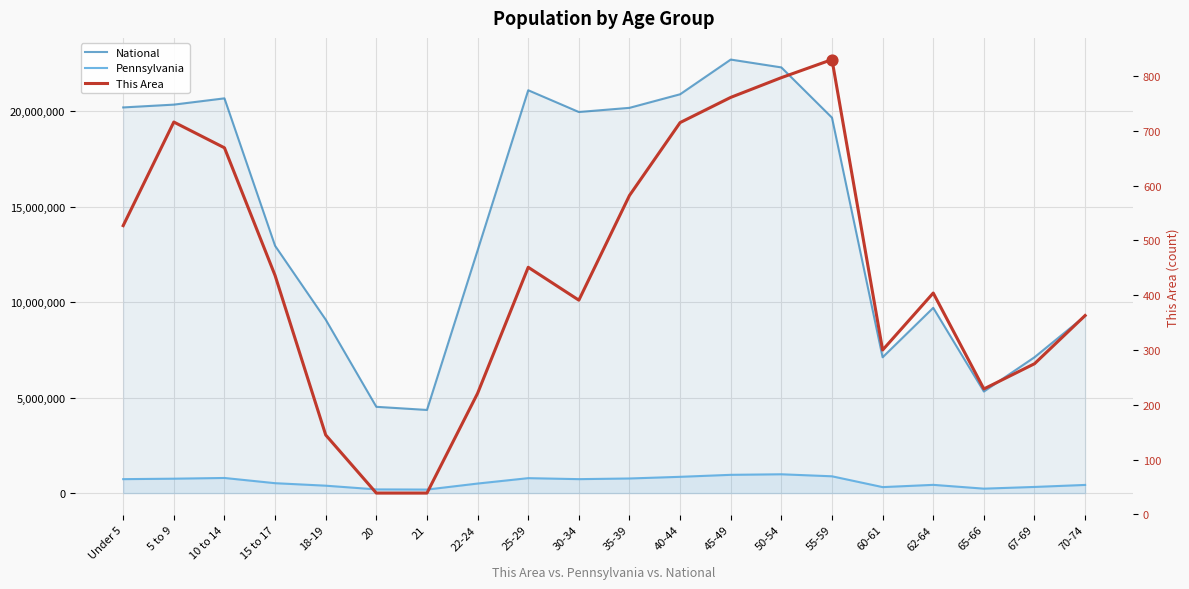

At how many categories does at least one series exceed 17670996?

10